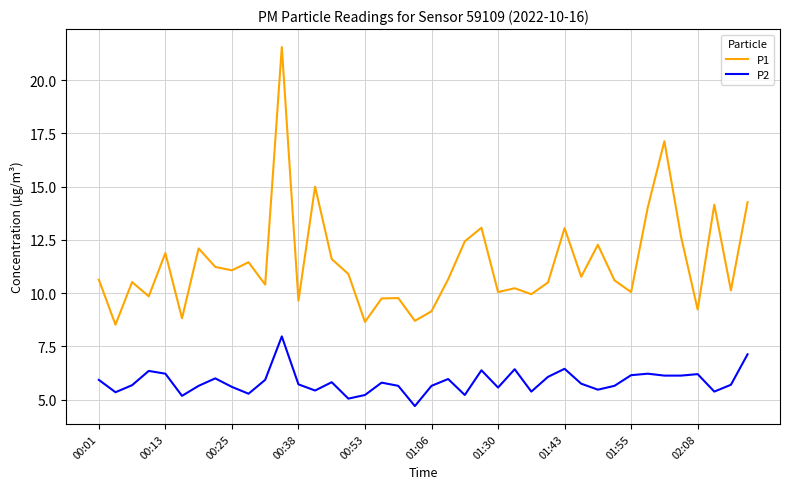

What is the difference between the maximum and minimum values in the P1 series?

13.0